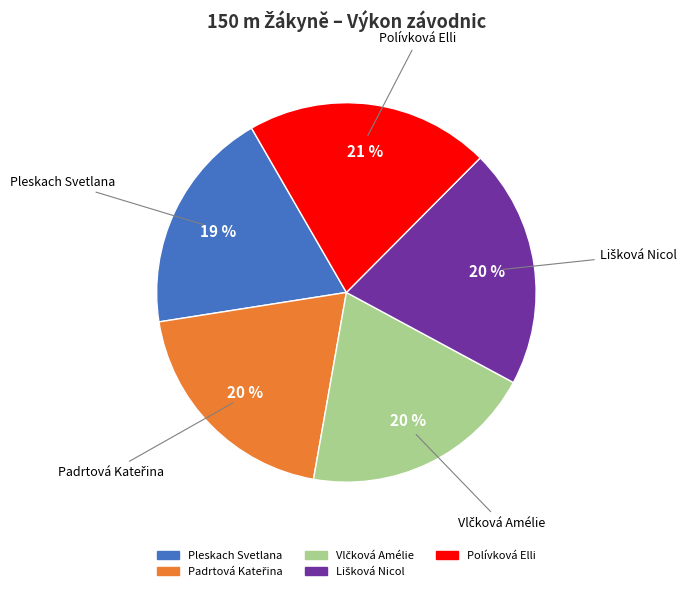

The Polívková Elli slice represents 13% of the pie. True or false?

False